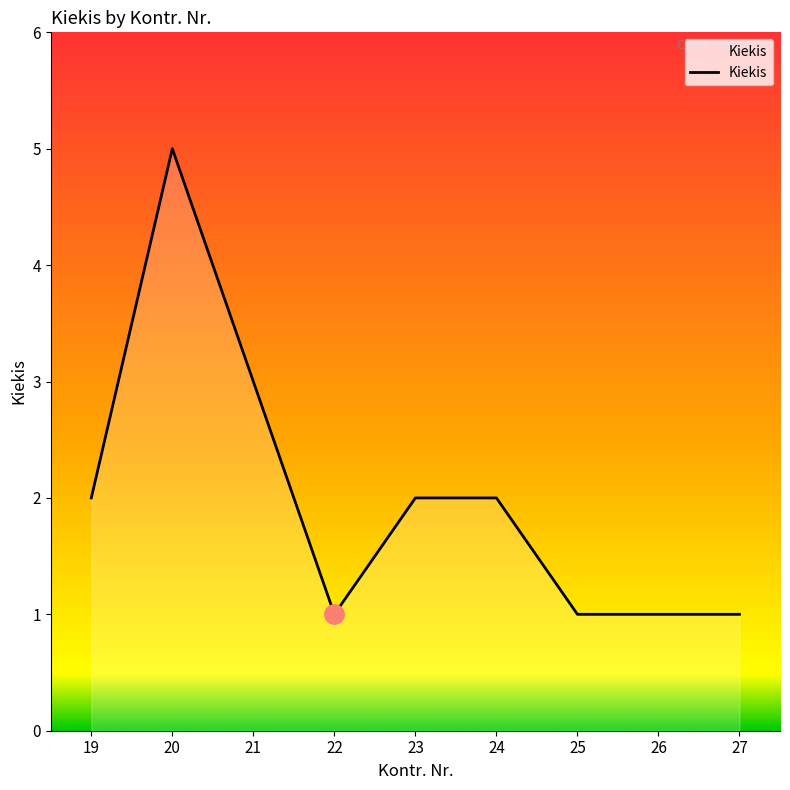

What is the difference between the second highest and second lowest values?

2